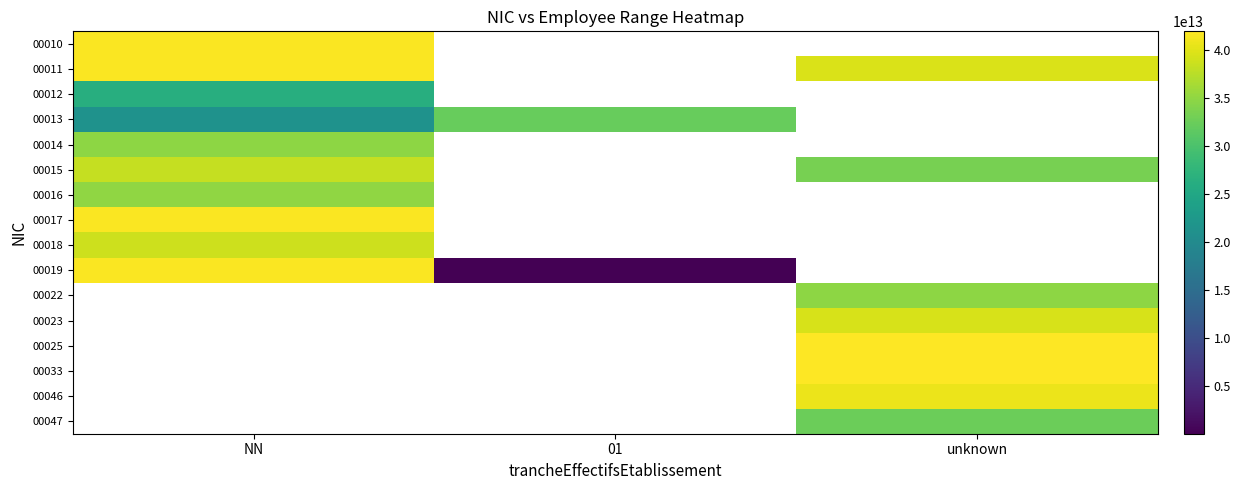

At which category does the chart reach its minimum across all series?

01